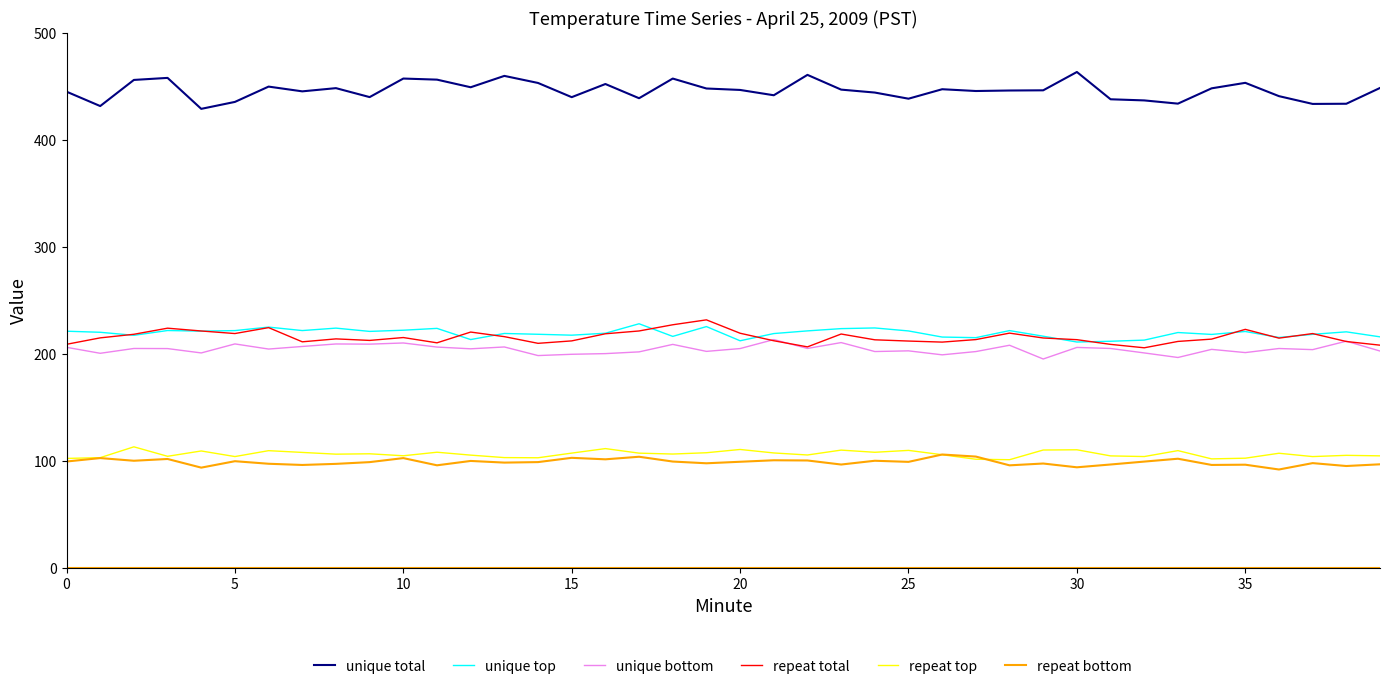

At how many categories does at least one series exceed 360?

40